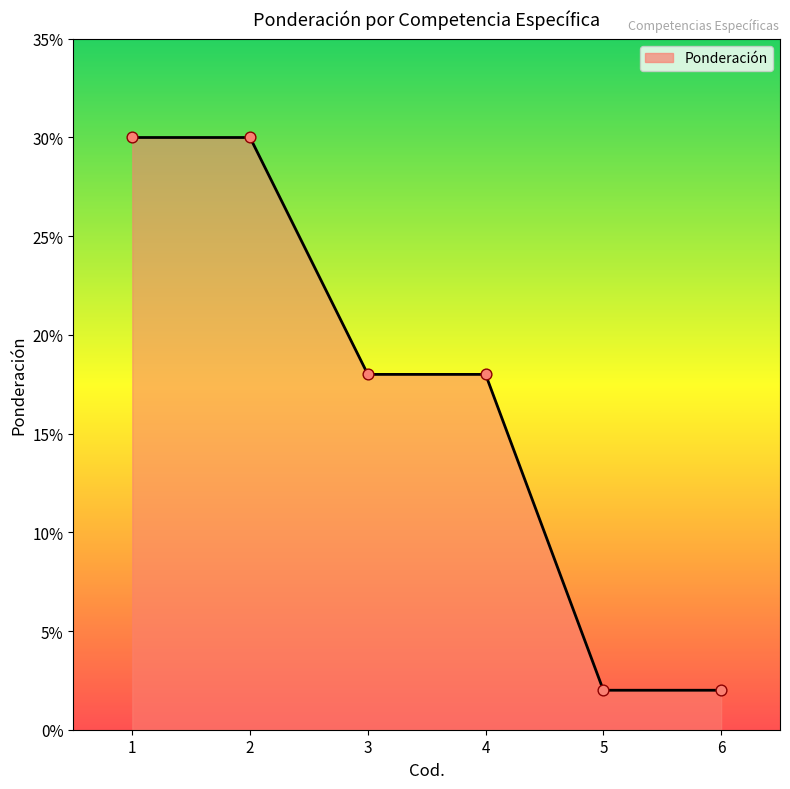

Which has a higher value, 4 or 2?

2